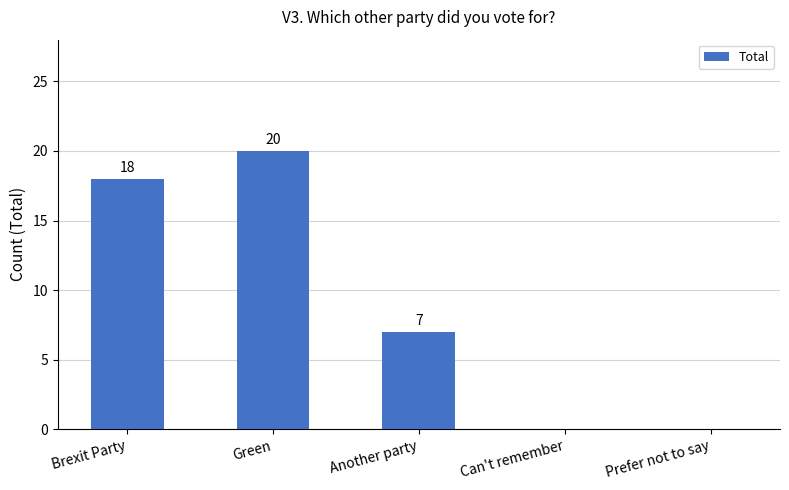

What is the sum of the values at Prefer not to say and Another party?

7